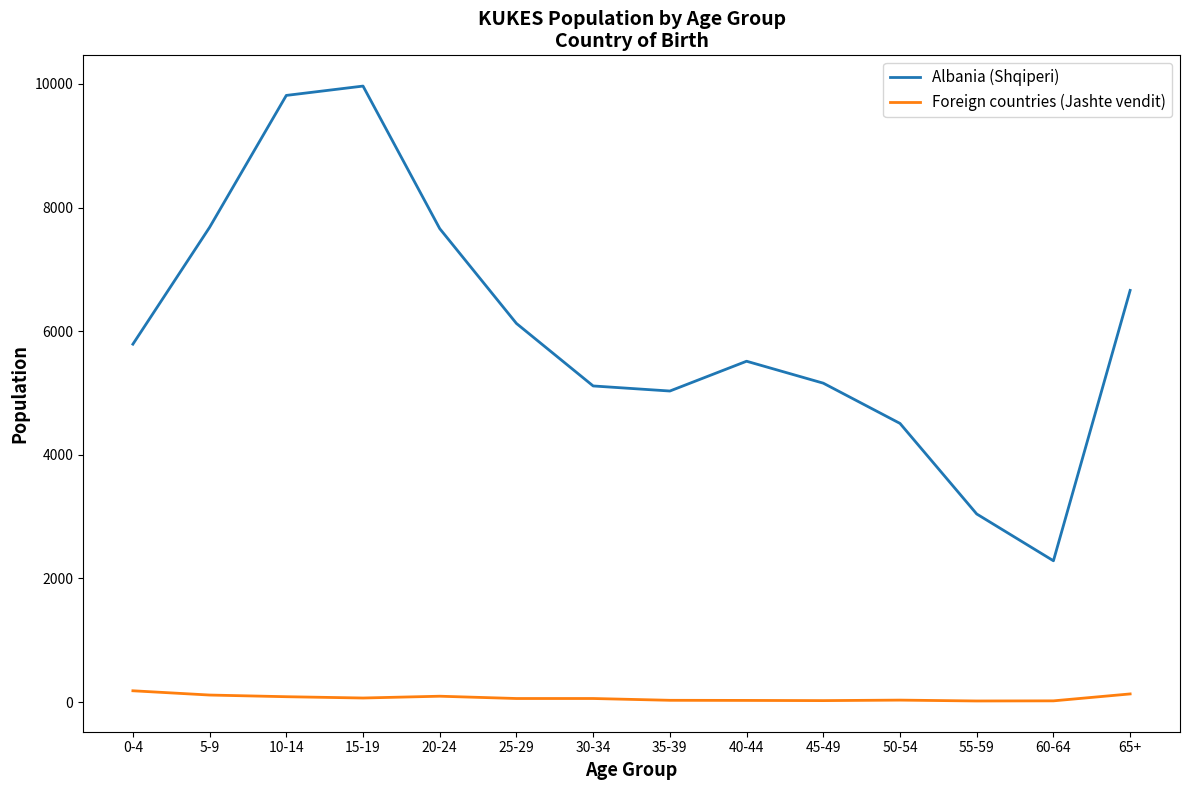

Which category has the highest value in the Albania (Shqiperi) series?

15-19